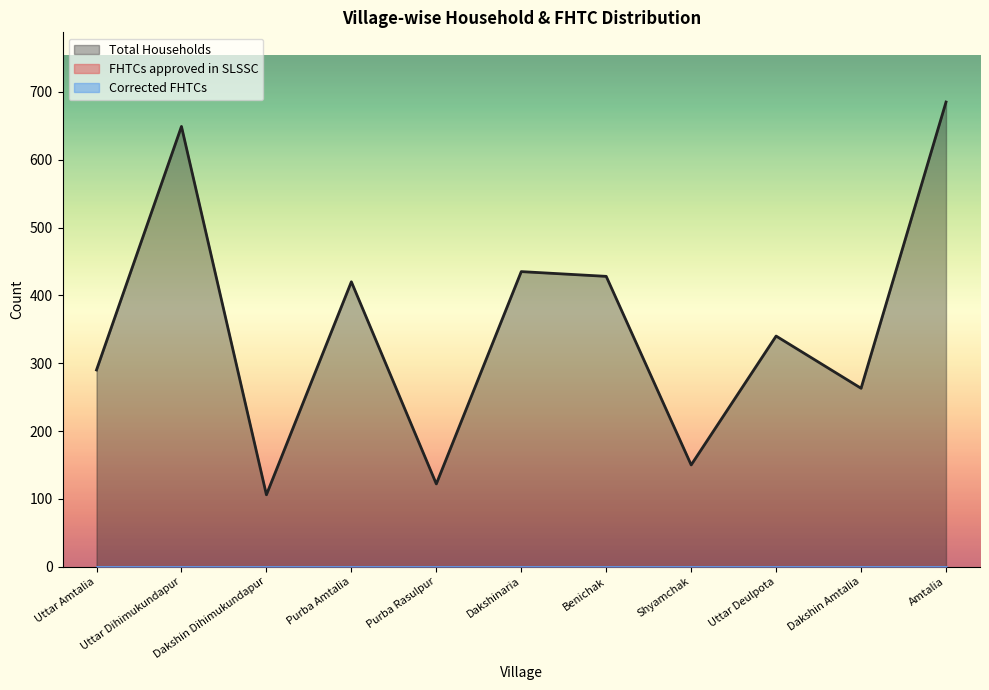

What is the value of the Total Households point at the 4th from the left?

420